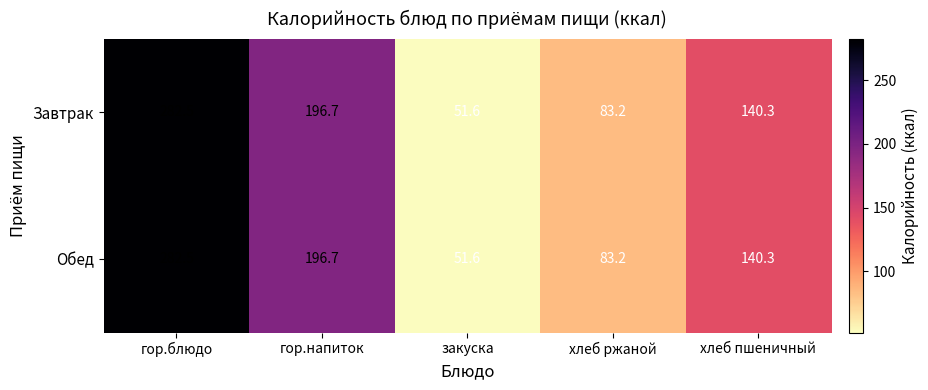

At how many categories does at least one series exceed 199?

1